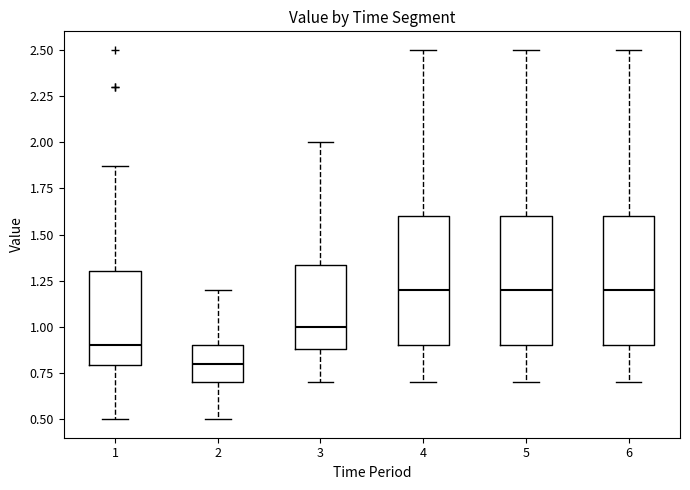

Reading left to right, read every box against the y-axis: the position of its median line, the range the box covers, and the ends of its whiskers. The values are not printed on the chart, so give them approximately, as read against the axis.

1: median 0.90, box 0.80 to 1.30, whiskers 0.50 to 1.85
2: median 0.80, box 0.70 to 0.90, whiskers 0.50 to 1.20
3: median 1.00, box 0.90 to 1.35, whiskers 0.70 to 2.00
4: median 1.20, box 0.90 to 1.60, whiskers 0.70 to 2.50
5: median 1.20, box 0.90 to 1.60, whiskers 0.70 to 2.50
6: median 1.20, box 0.90 to 1.60, whiskers 0.70 to 2.50